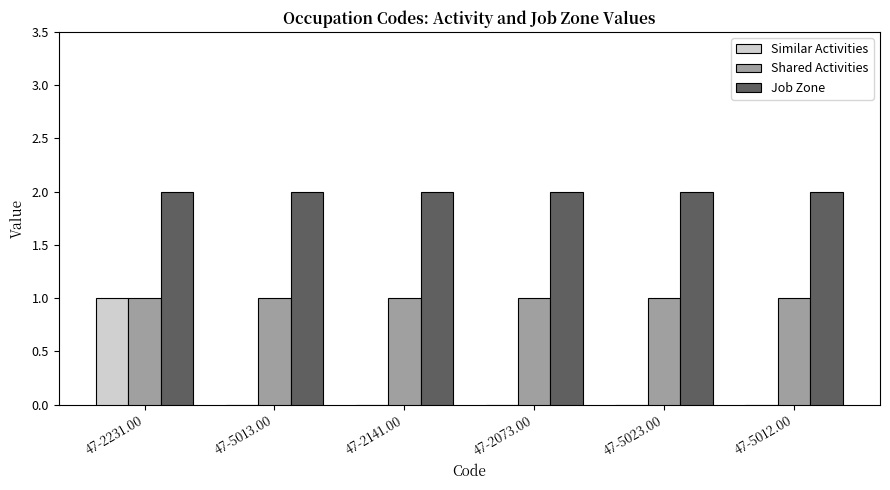

What is the sum of all Shared Activities values?

6